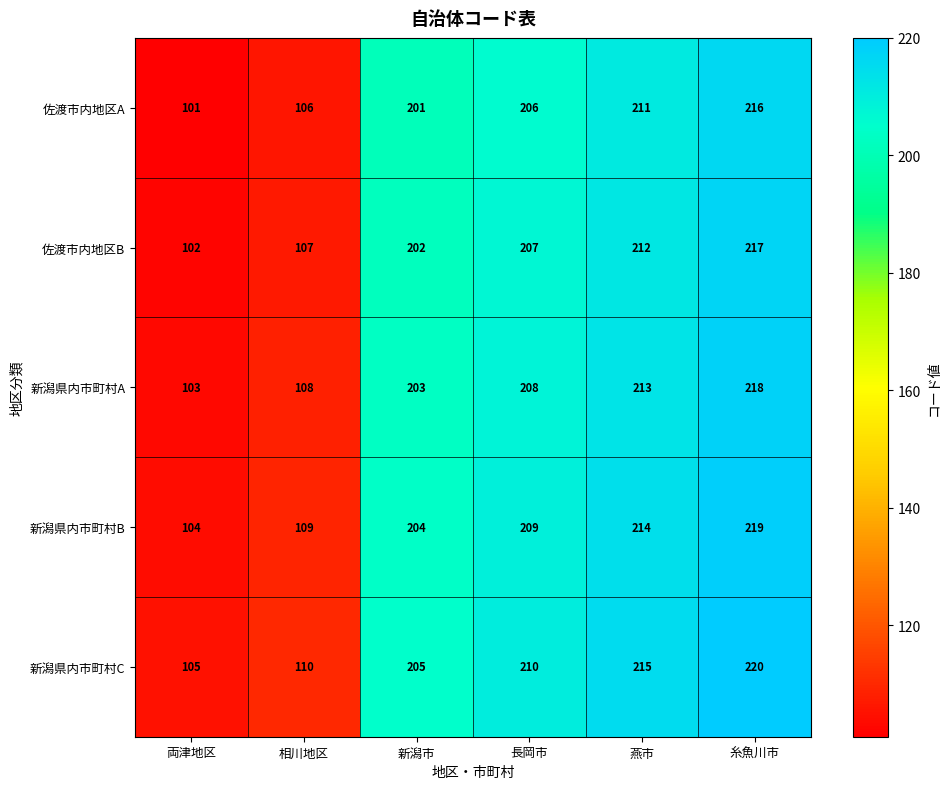

Read the 佐渡市内地区B value at 燕市.

212